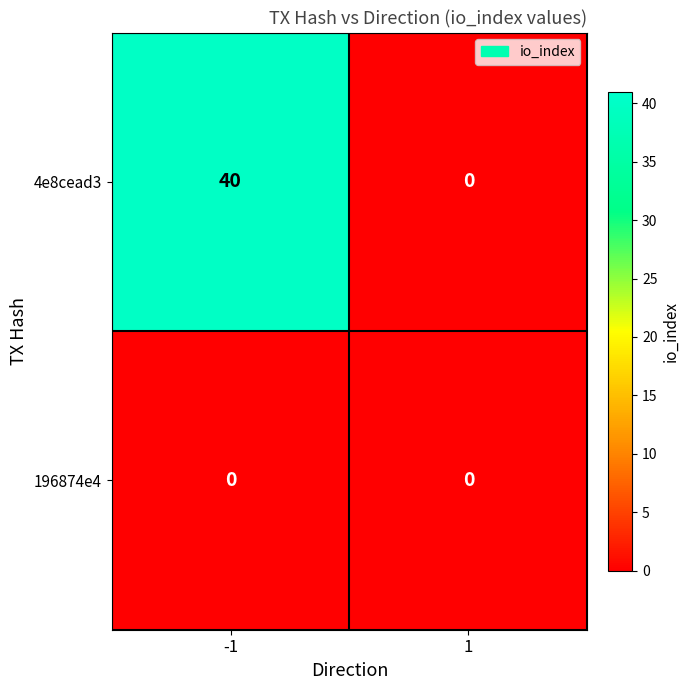

At how many categories does at least one series exceed 16?

1